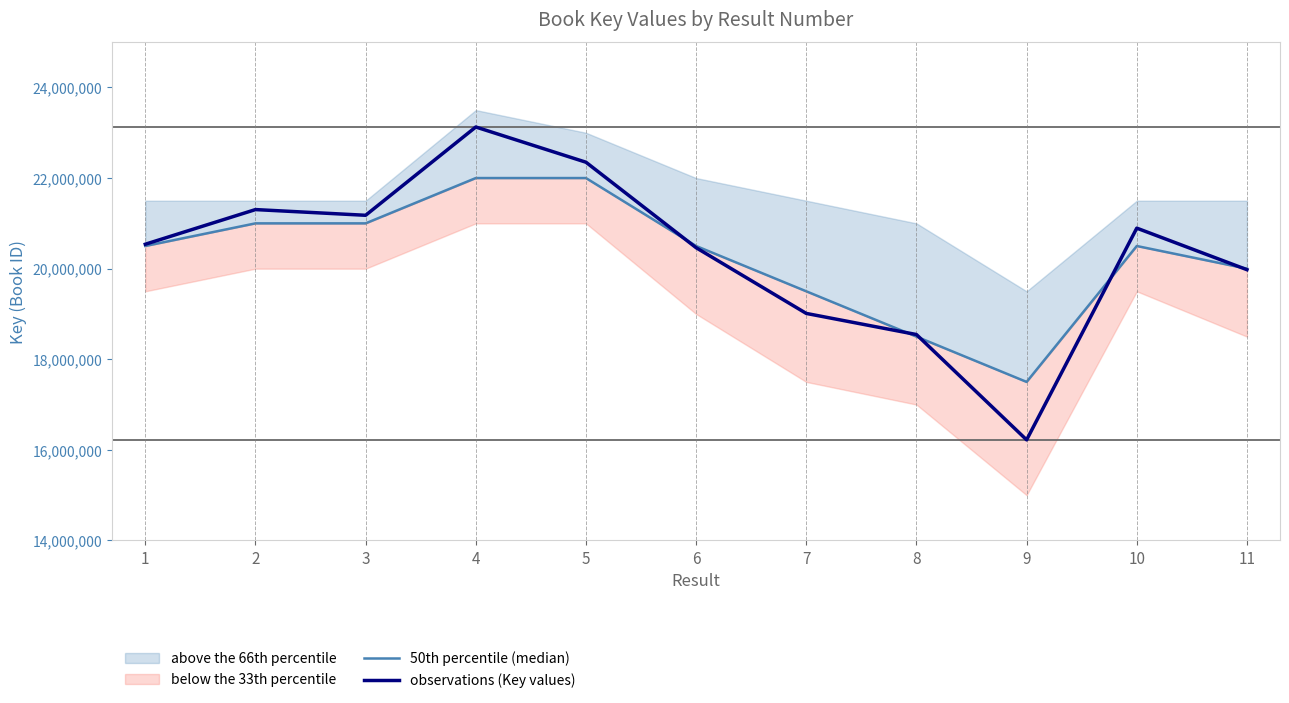

Where is the first local maximum for observations (Key values)?

2